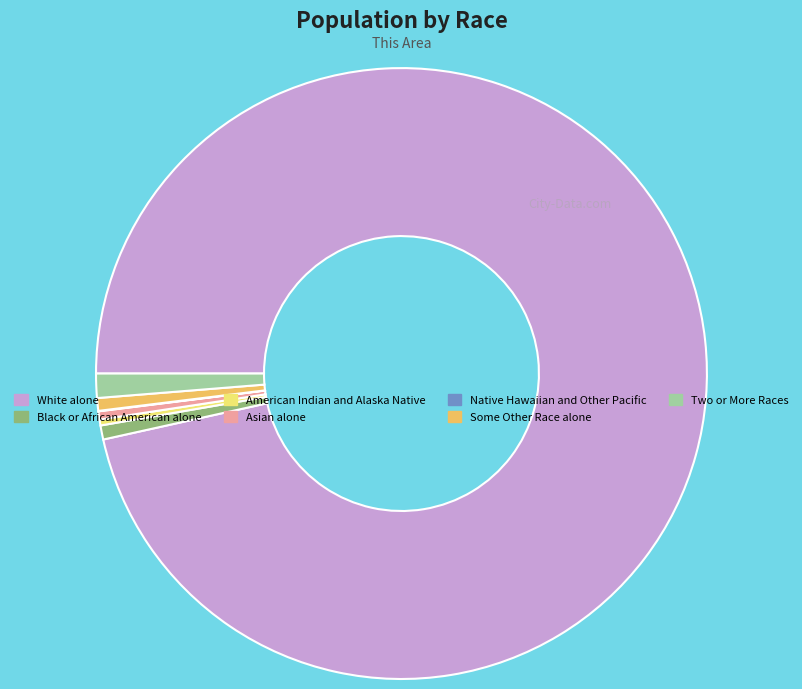

Is it true that Black or African American alone is 1% of the pie?

True